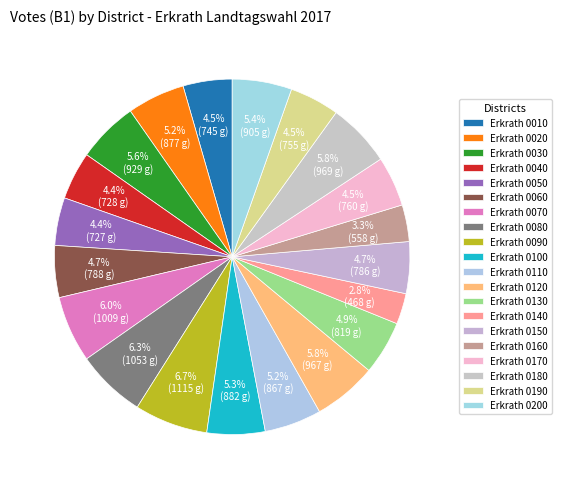

How many slices are in this pie chart?

20